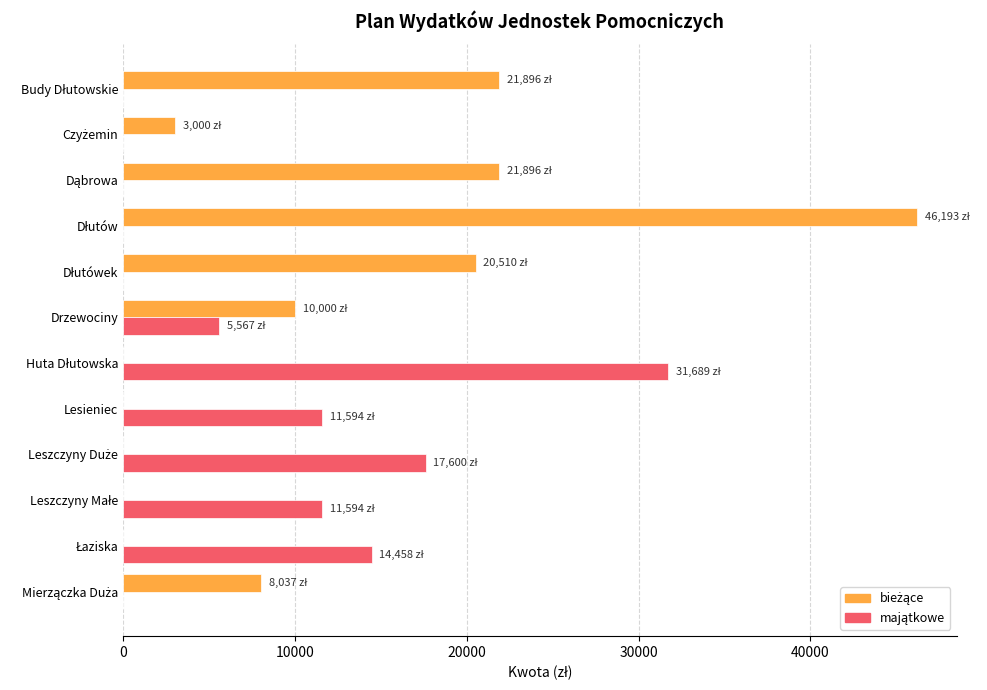

What is the value of the bieżące bar at the 3rd from the left?

21895.6